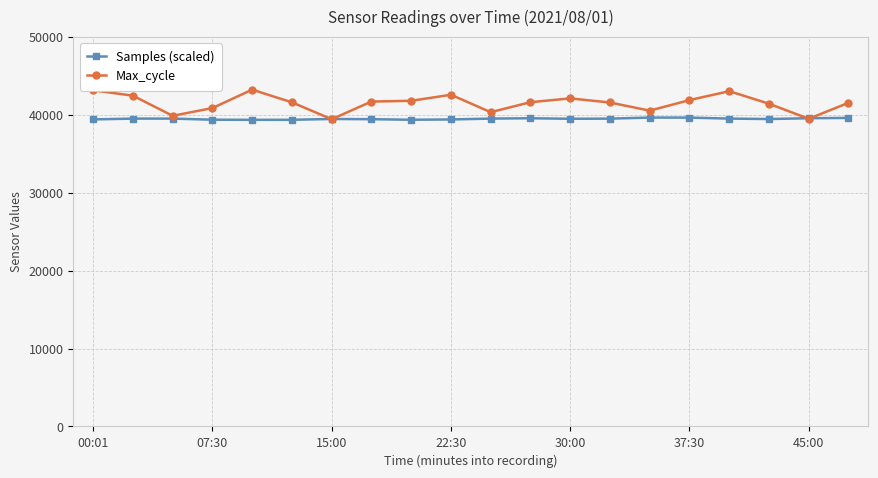

What is the highest value of the Samples (scaled) series?

39635.2